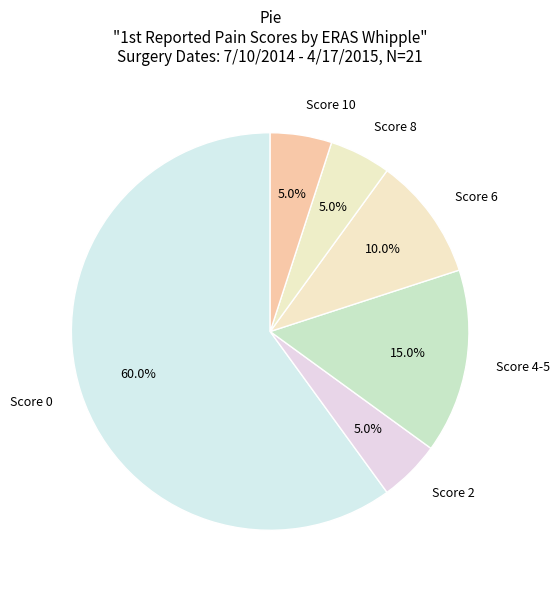

Approximately how many times larger is the value at Score 6 compared to Score 8?

2.0